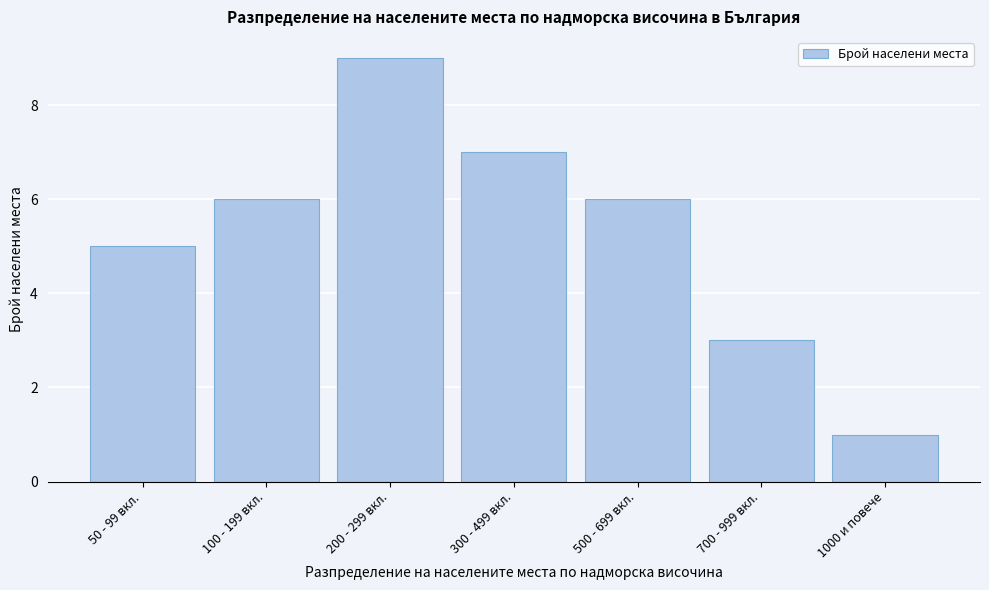

Reading left to right, list all the values displayed in this chart.

50 - 99 вкл.=5	100 - 199 вкл.=6	200 - 299 вкл.=9	300 - 499 вкл.=7	500 - 699 вкл.=6	700 - 999 вкл.=3	1000 и повече=1